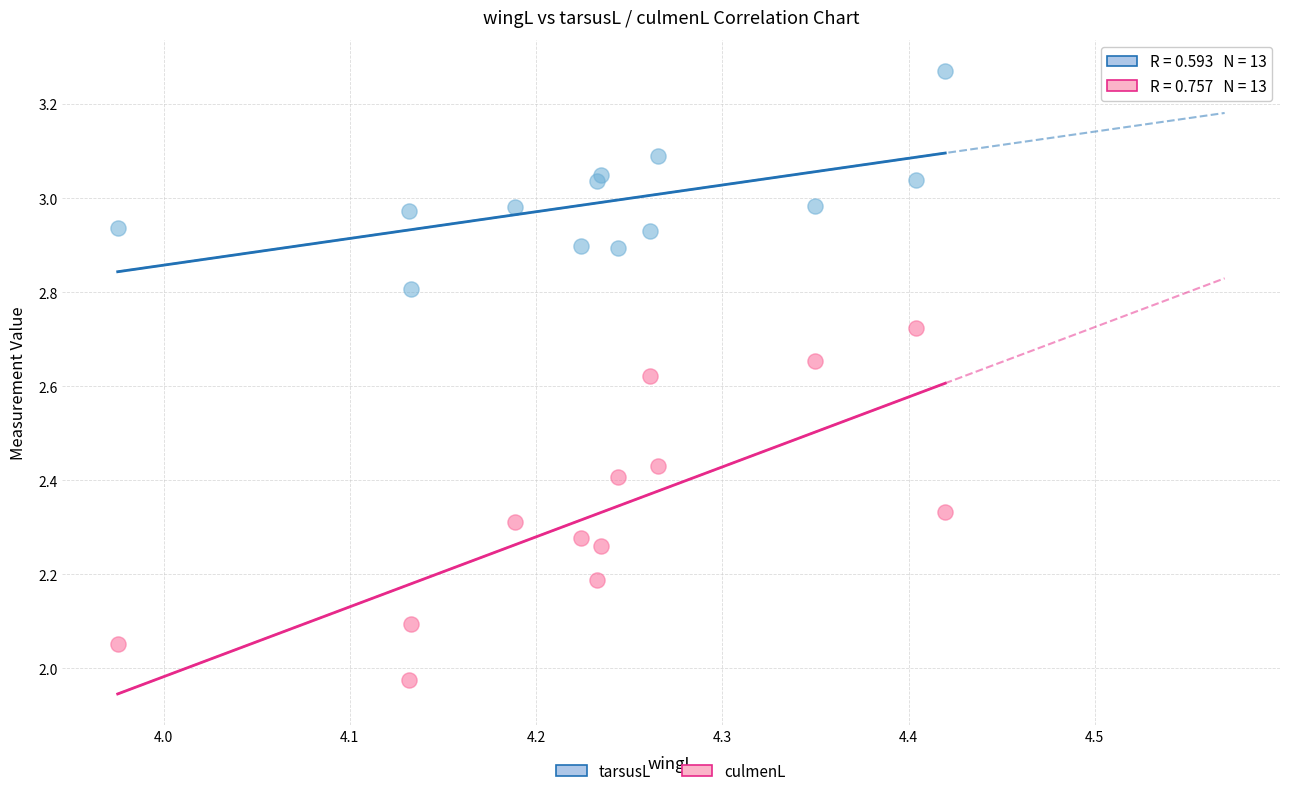

What are all the series names shown in the legend?

tarsusL, culmenL